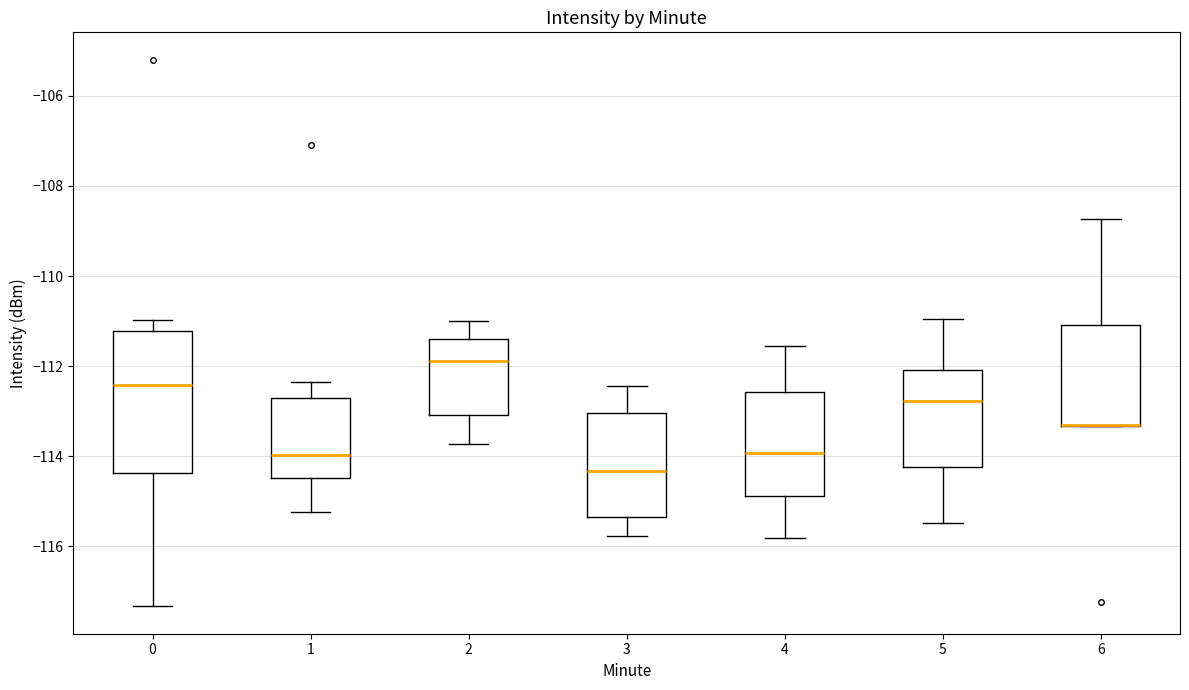

Reading left to right, read every box against the y-axis: the position of its median line, the range the box covers, and the ends of its whiskers. The values are not printed on the chart, so give them approximately, as read against the axis.

0: median -112.4, box -114.4 to -111.2, whiskers -117.4 to -111.0
1: median -114.0, box -114.4 to -112.8, whiskers -115.2 to -112.4
2: median -111.8, box -113.0 to -111.4, whiskers -113.8 to -111.0
3: median -114.4, box -115.4 to -113.0, whiskers -115.8 to -112.4
4: median -114.0, box -114.8 to -112.6, whiskers -115.8 to -111.6
5: median -112.8, box -114.2 to -112.0, whiskers -115.4 to -111.0
6: median -113.2 (drawn on the box's lower edge), box -113.4 to -111.0, whiskers -113.4 to -108.8